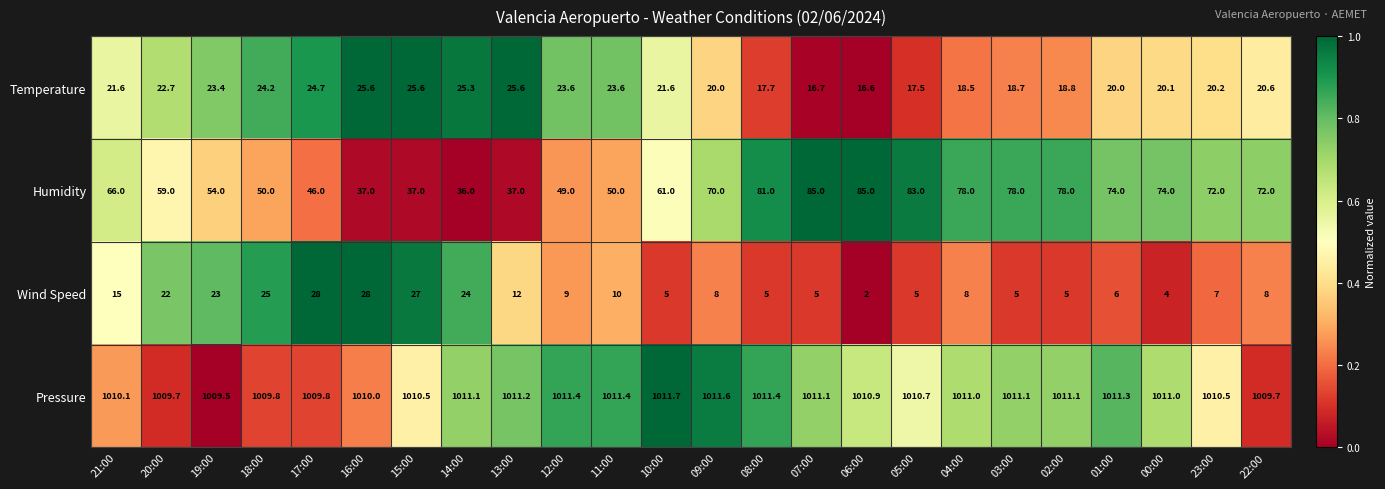

Where is Humidity nearest to the value 60?

20:00